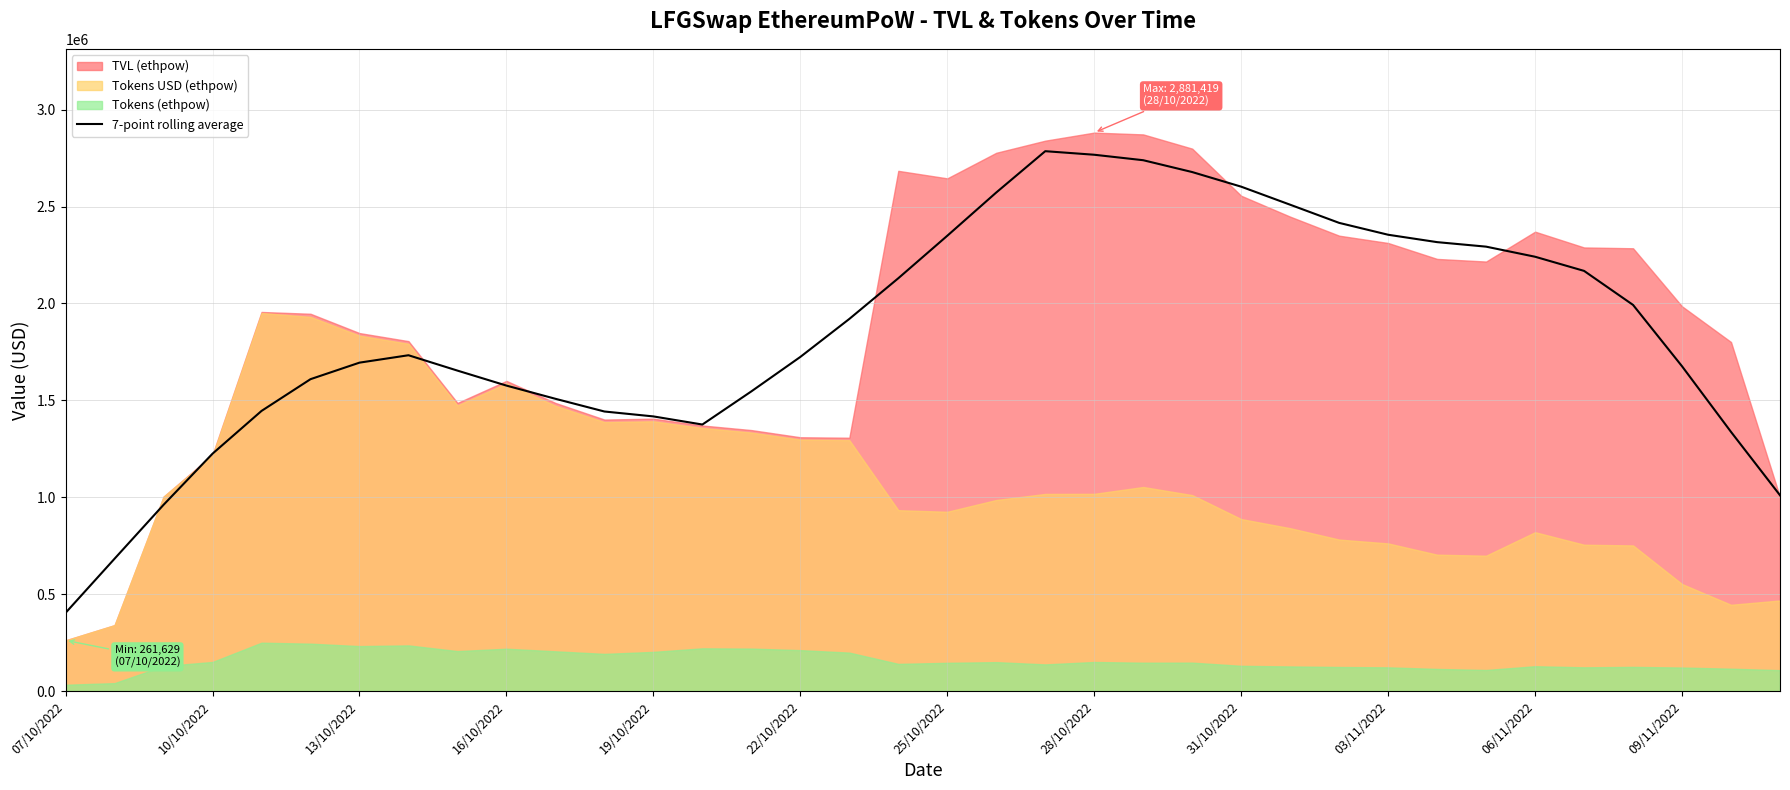

What is the value of the 7th point from the left?

1694465.9